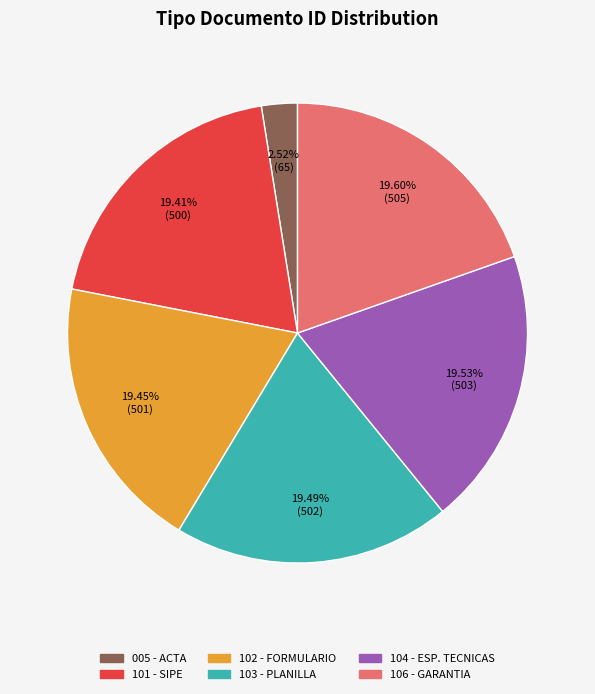

Which category has the smallest portion of the pie?

005 - ACTA